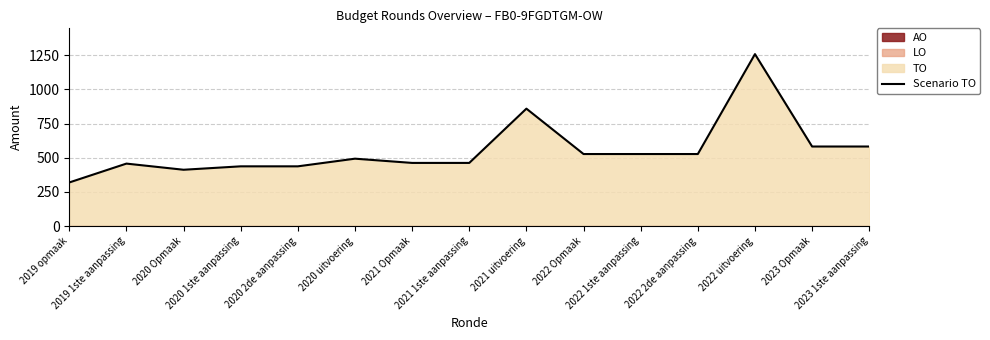

What is the difference between the maximum and minimum values?

939